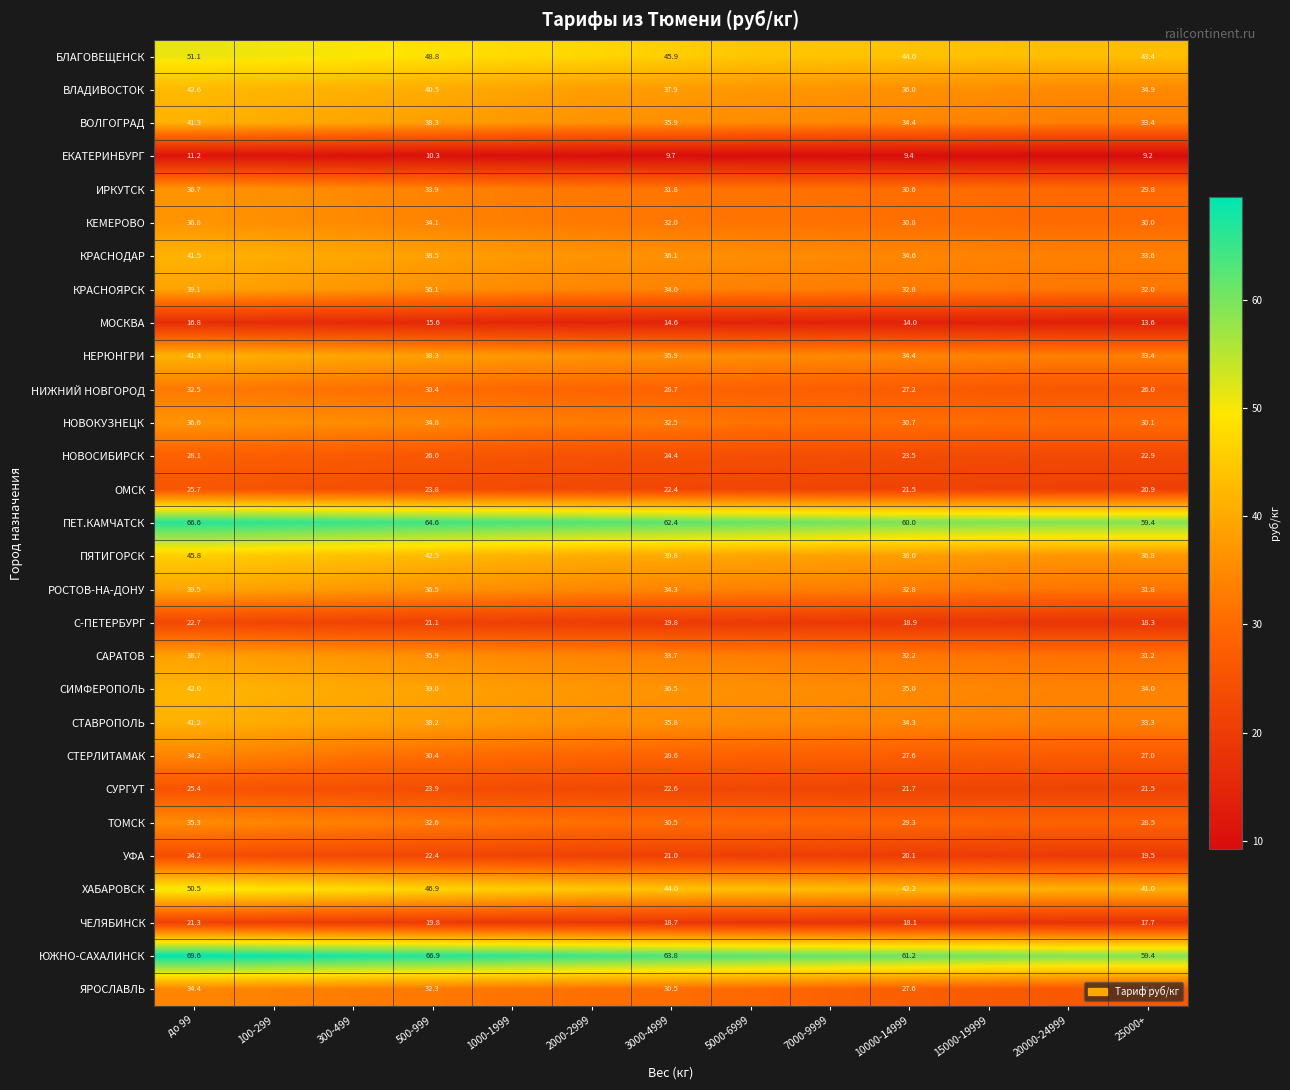

What is the total value across all series at 25000+?

878.9